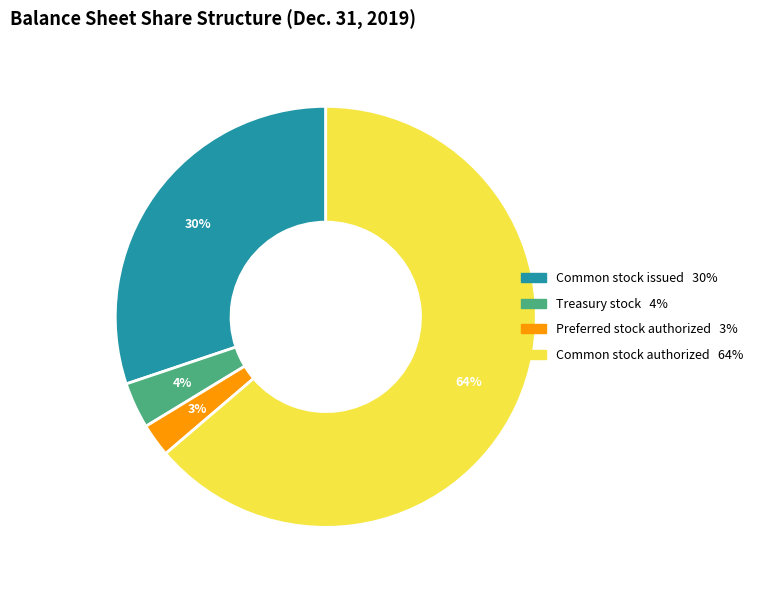

Does any single category account for the majority?

Yes